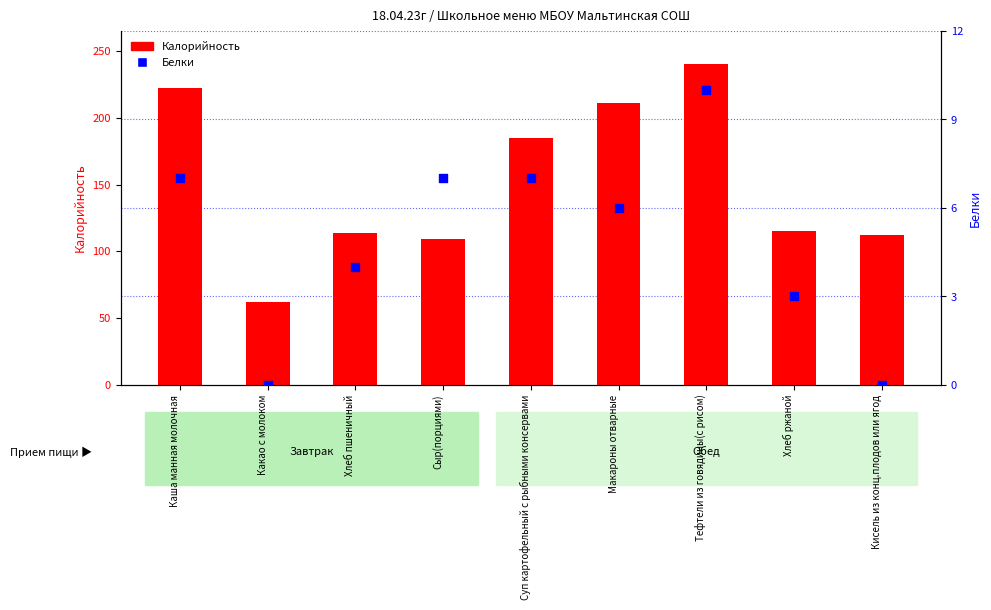

Which series reaches the maximum Y coordinate?

Калорийность